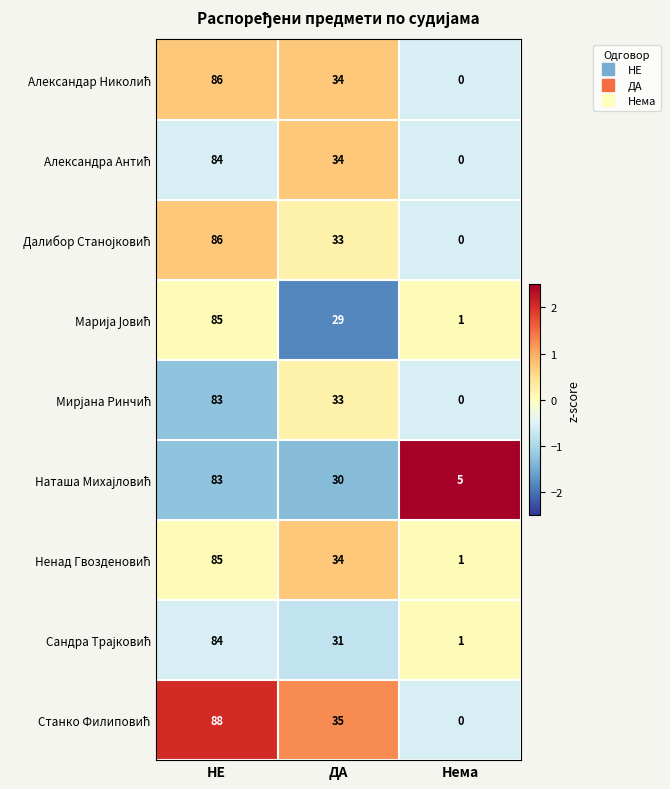

What is the difference between the highest and lowest values at Нема?

5